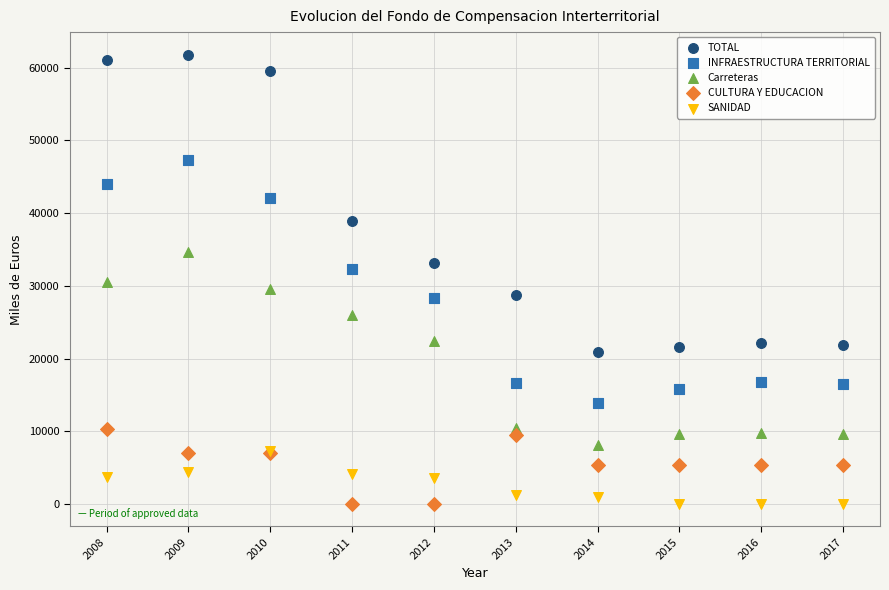

In the TOTAL series, what Y value is closest to 41351?

38873.3